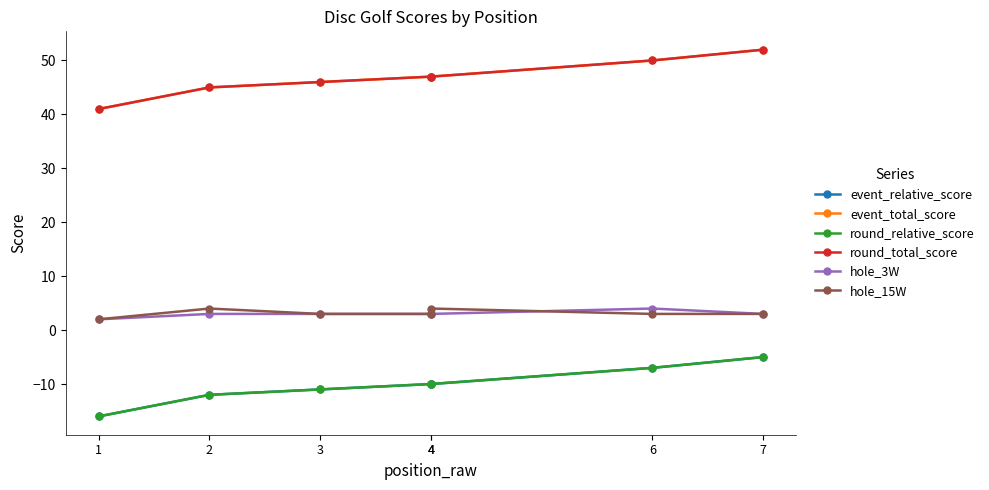

True or false: hole_15W has a value of 2 at 4.

False